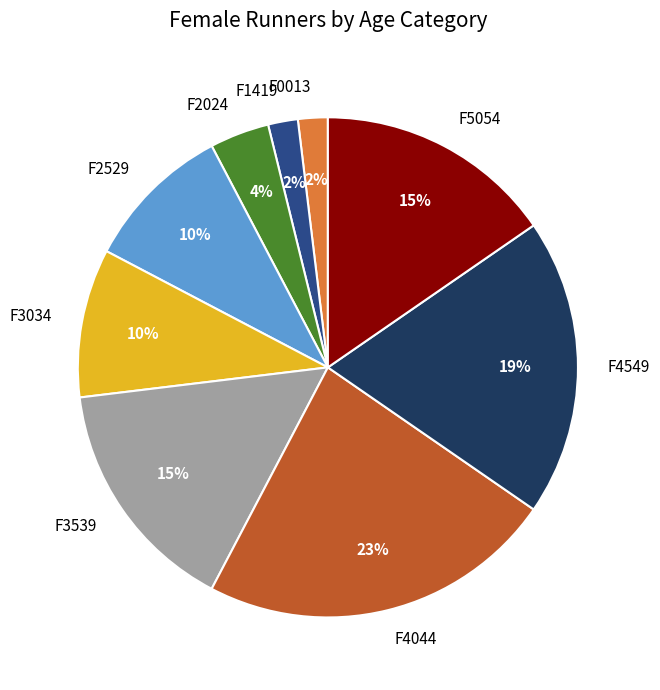

To the nearest percent, what percentage of the pie is F1419?

2%